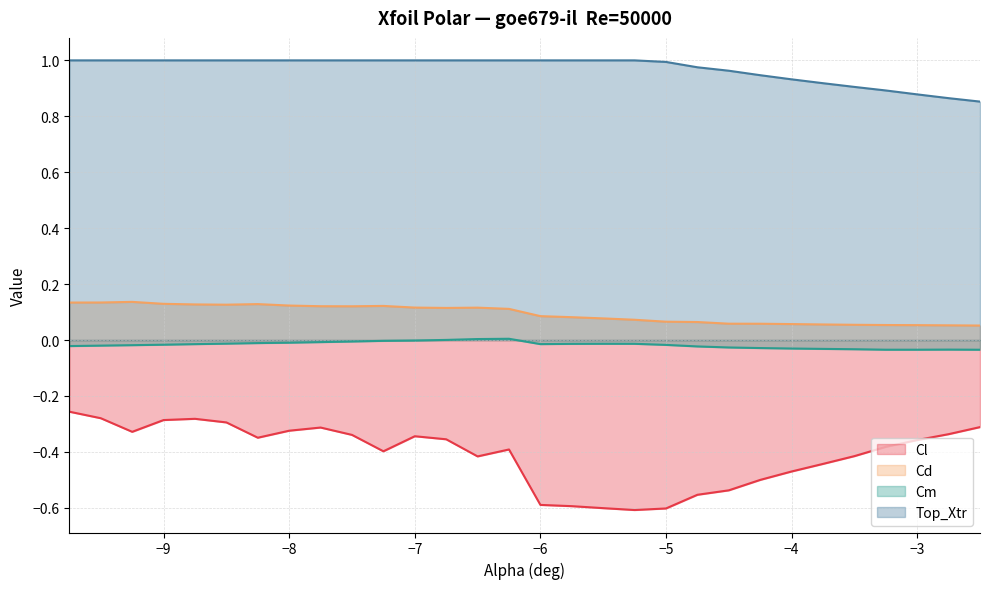

What is the minimum value shown in the chart?

-0.6